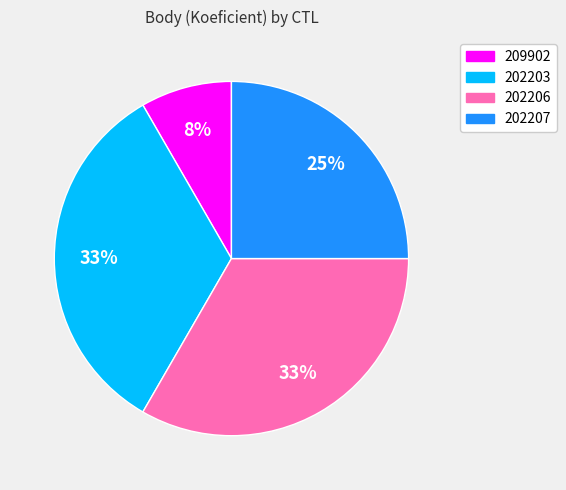

Count the number of slices in the pie.

4